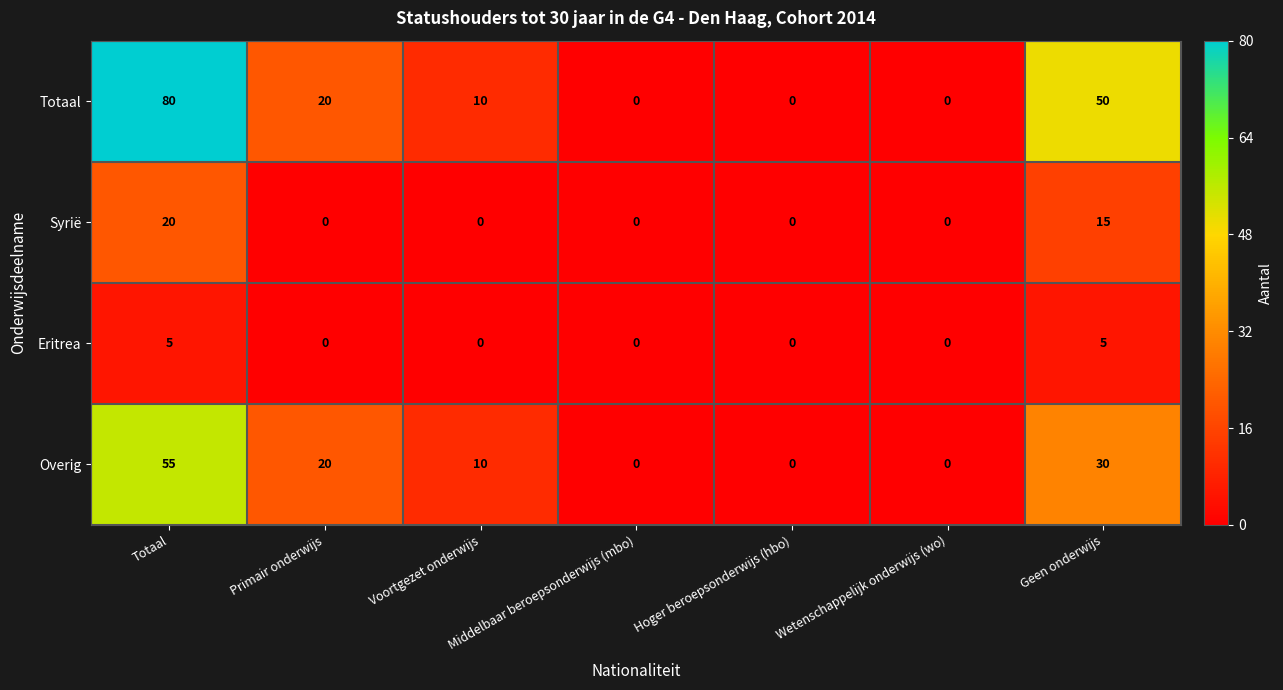

Which series has the largest total across all categories?

Totaal